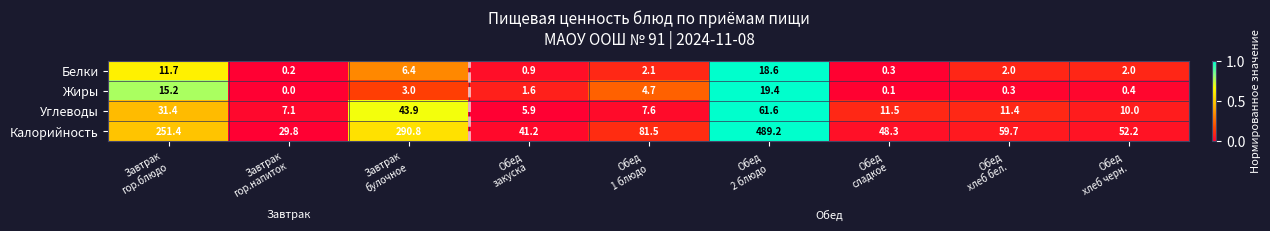

What is the total value across all series at Обед
закуска?

49.6